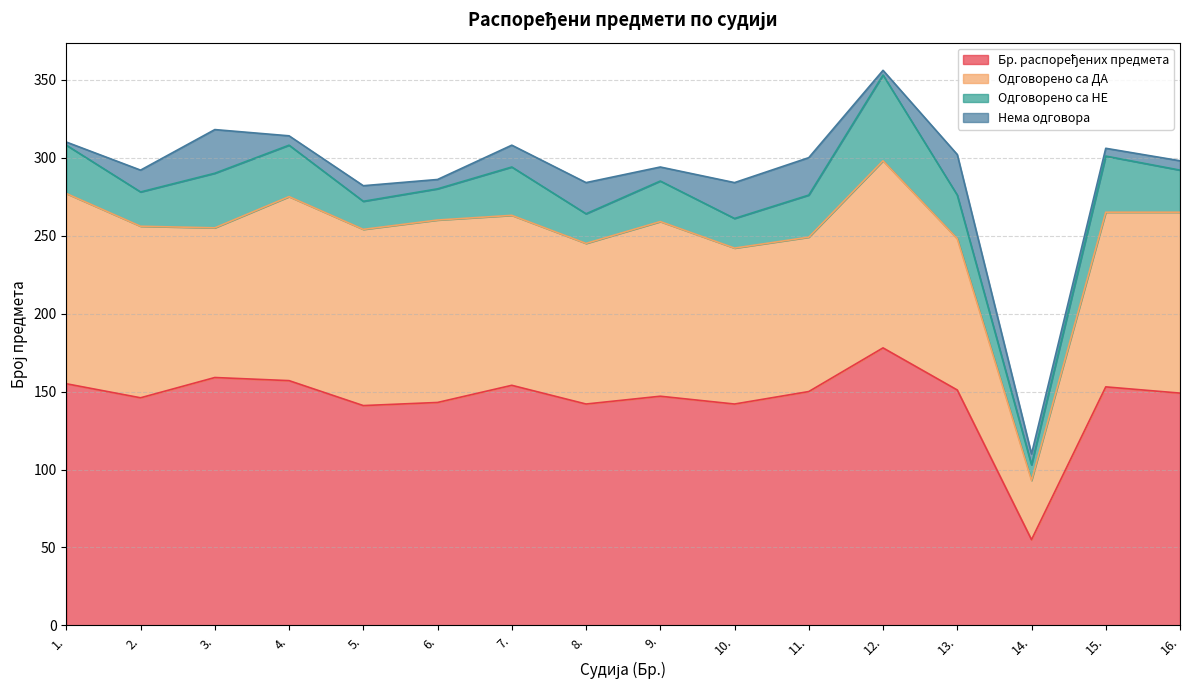

True or false: Бр. распоређених предмета and Одговорено са ДА cross at least once.

False